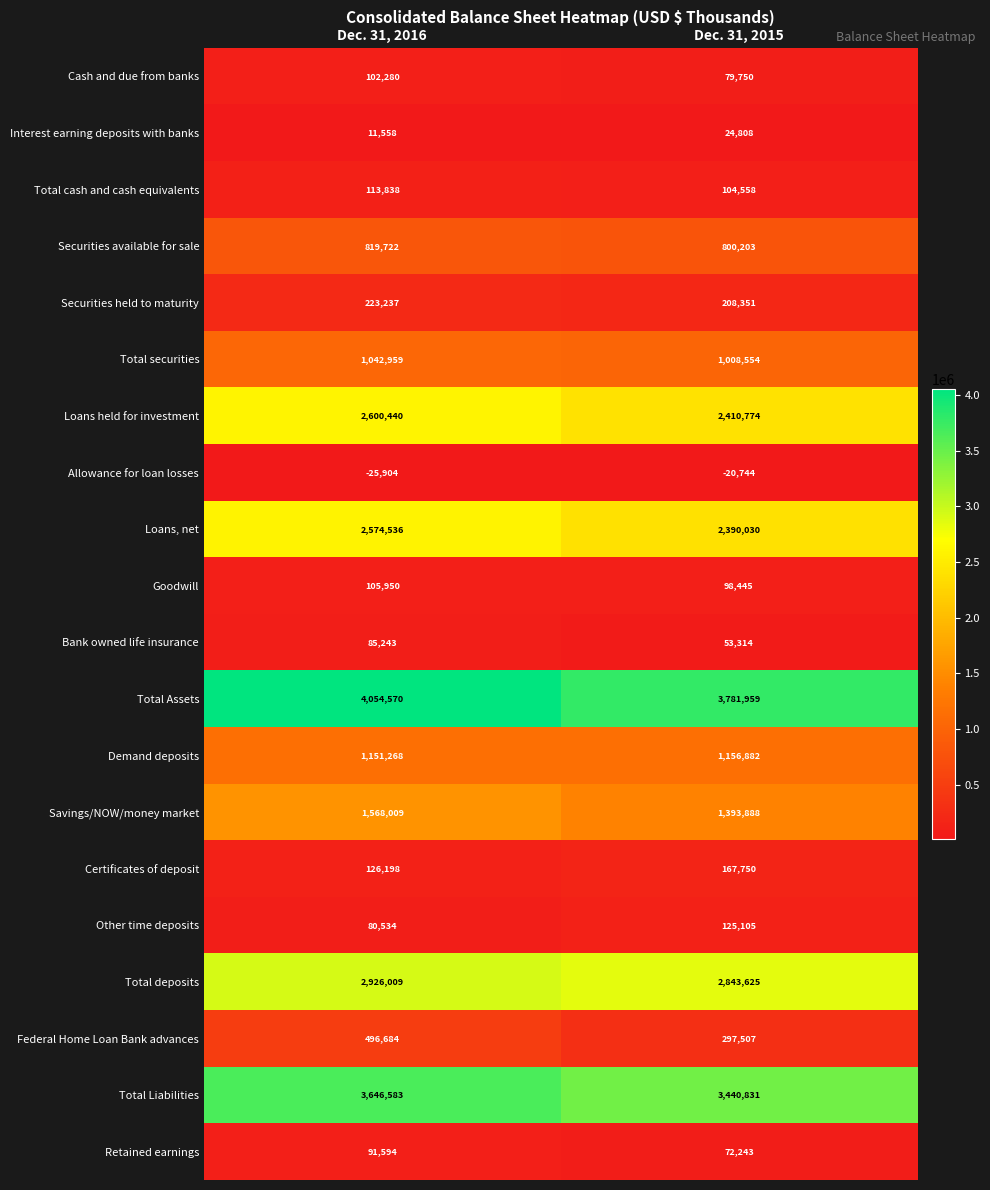

Is it true that Securities held to maturity equals 363135 at Dec. 31, 2015?

False